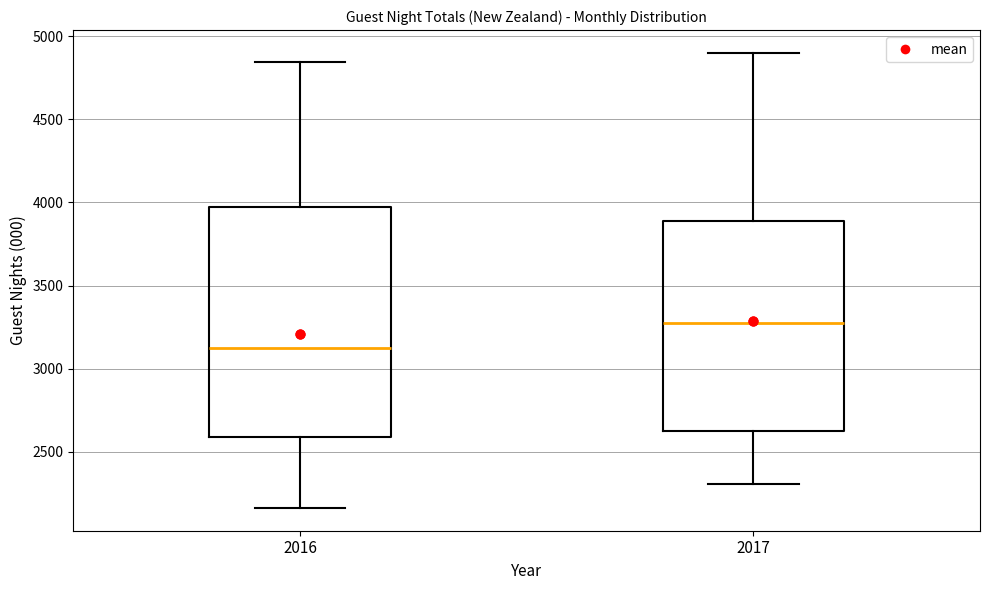

Comparing the boxes themselves (not the whiskers), which one is the tallest?

2016